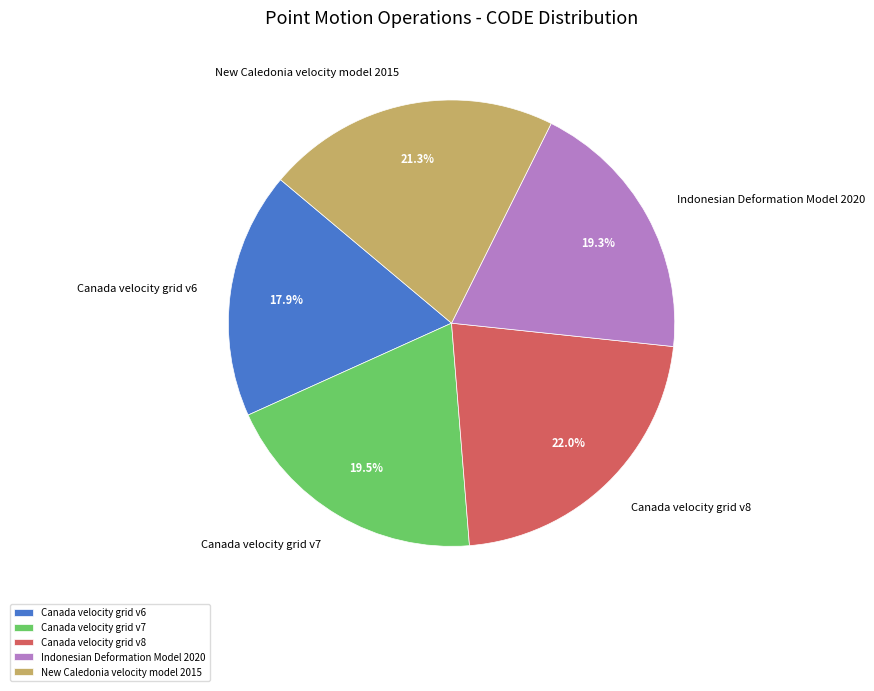

Which category has the smallest portion of the pie?

Canada velocity grid v6